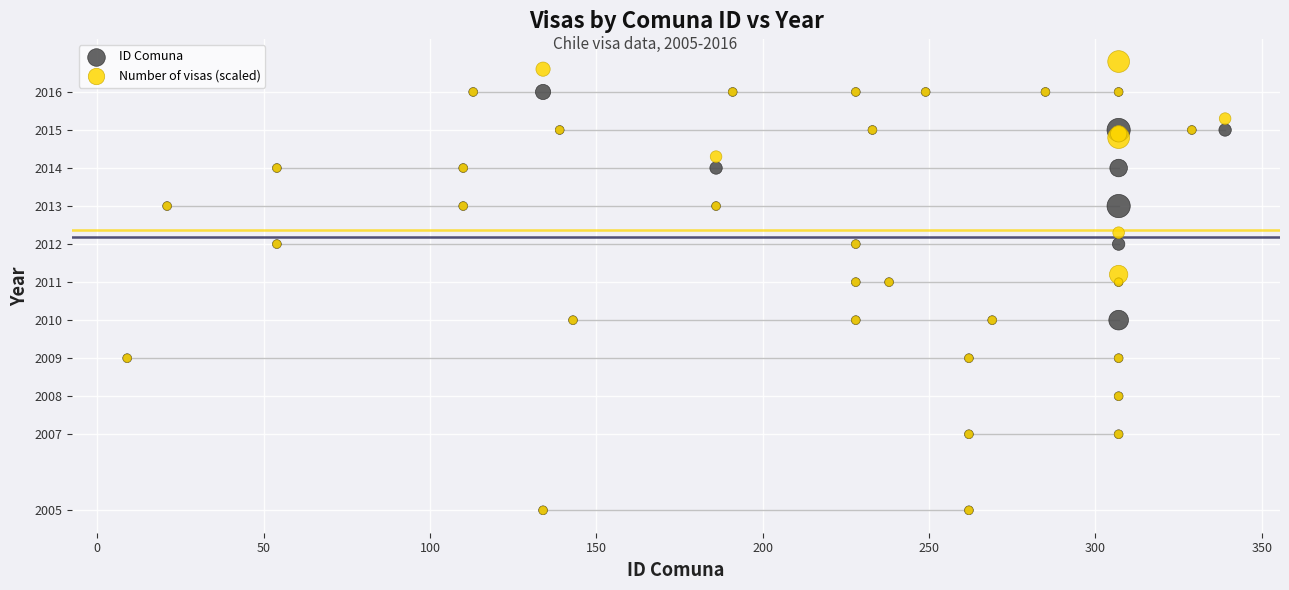

What are all the series names shown in the legend?

ID Comuna, Number of visas (scaled)